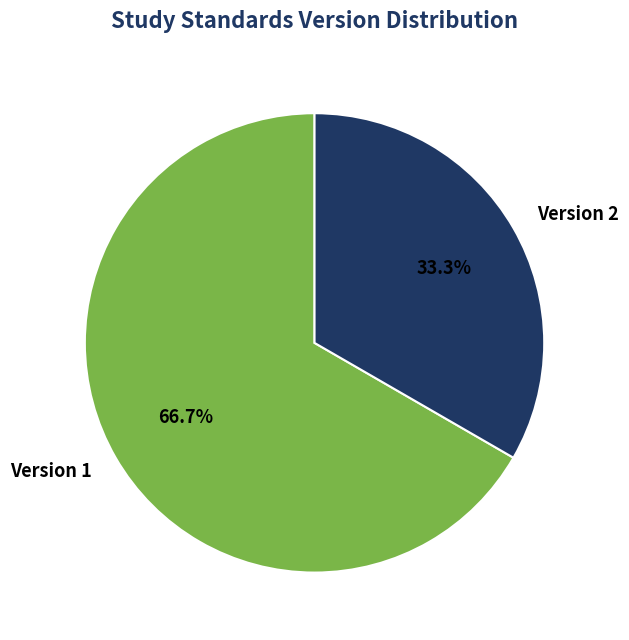

What is the largest slice in the pie chart?

Version 1